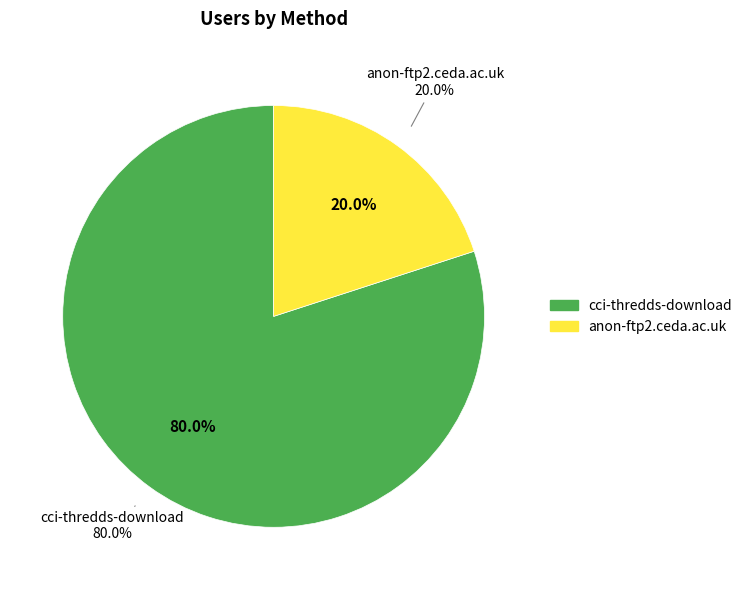

Which category has the biggest portion of the pie?

cci-thredds-download